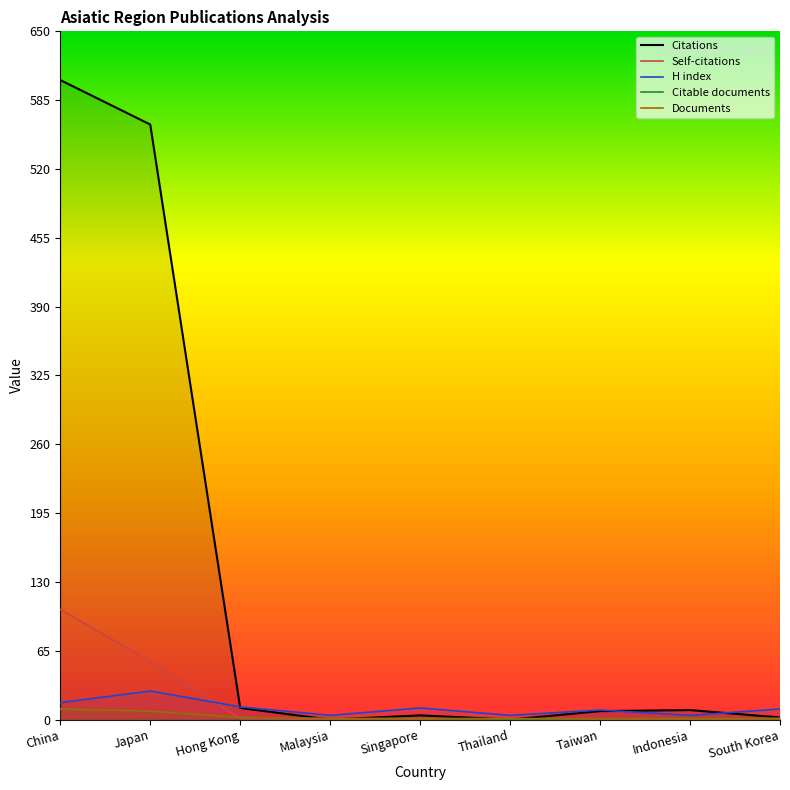

True or false: Self-citations and Documents intersect in this chart.

True